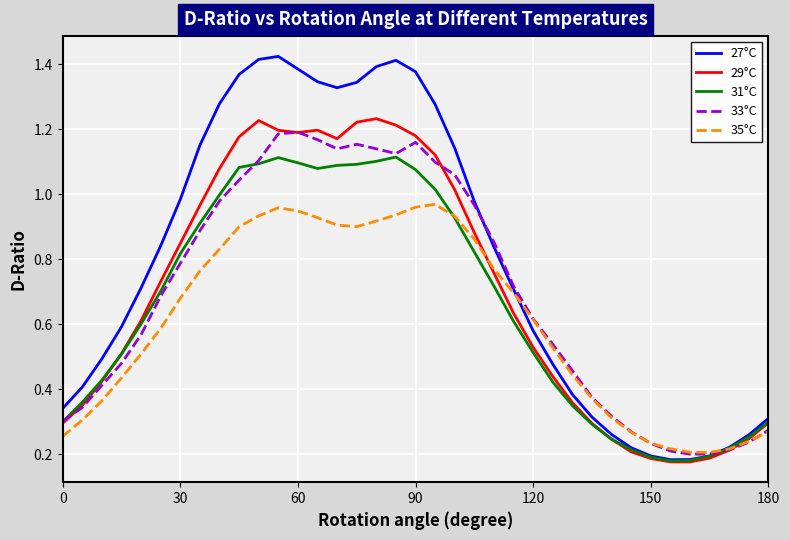

Which series has the largest range (max minus min)?

27°C